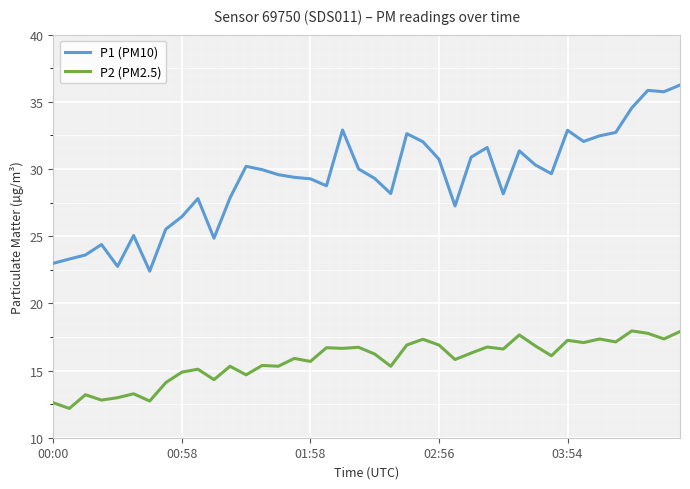

List the series in order of their overall mean, highest first.

P1 (PM10), P2 (PM2.5)